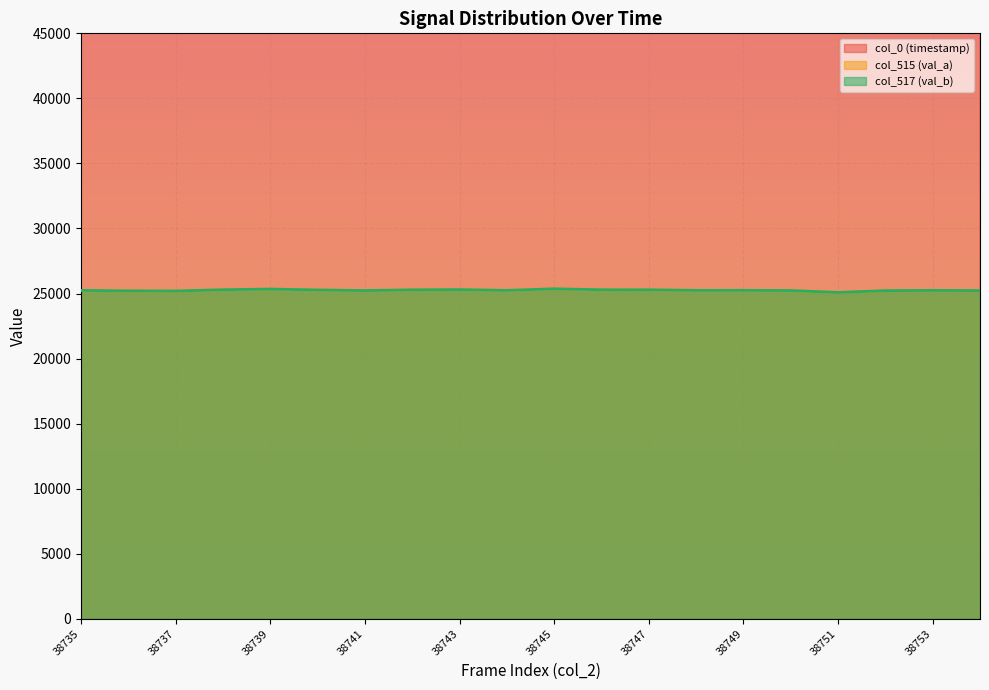

At which label does col_515 (val_a) first exceed 25243?

38738